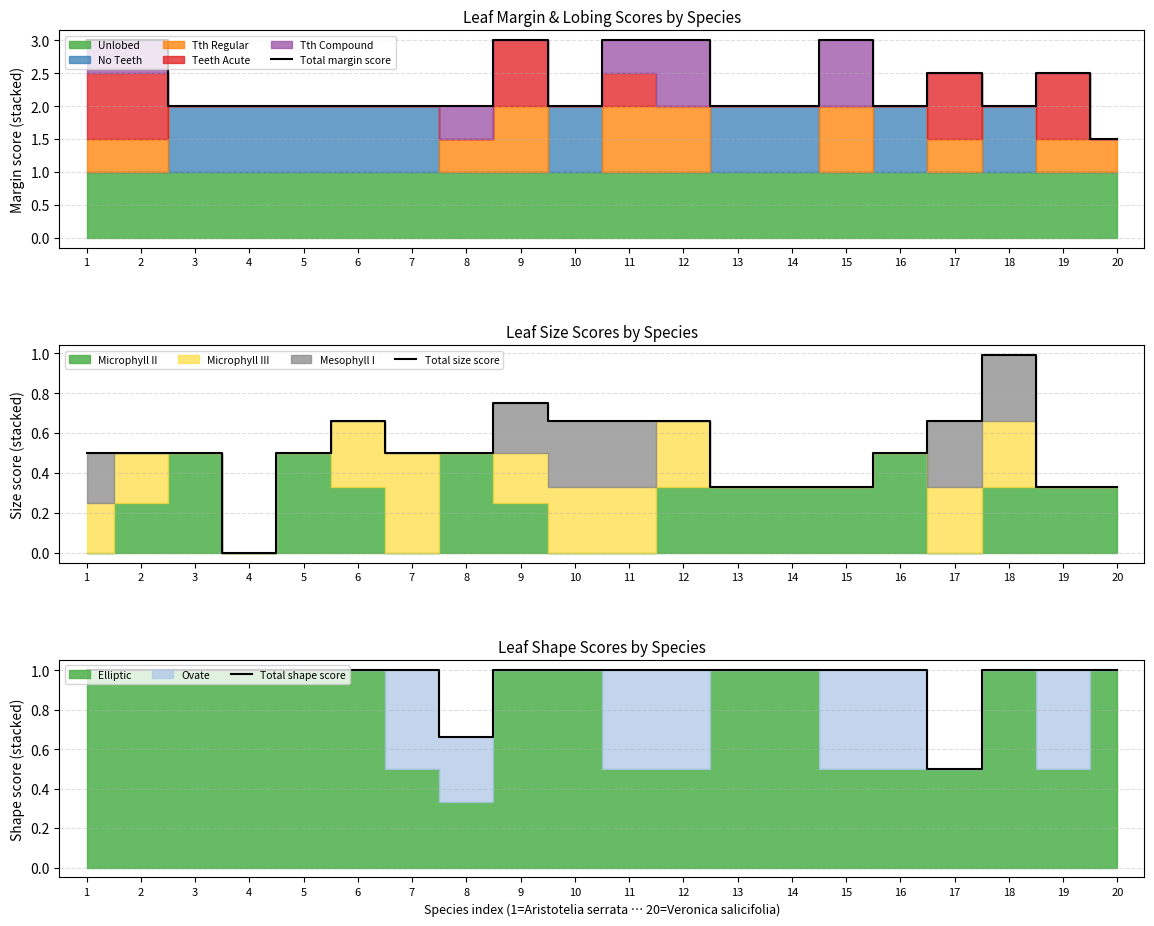

What is the sum of the Total size score values at 9 and 16?

1.2